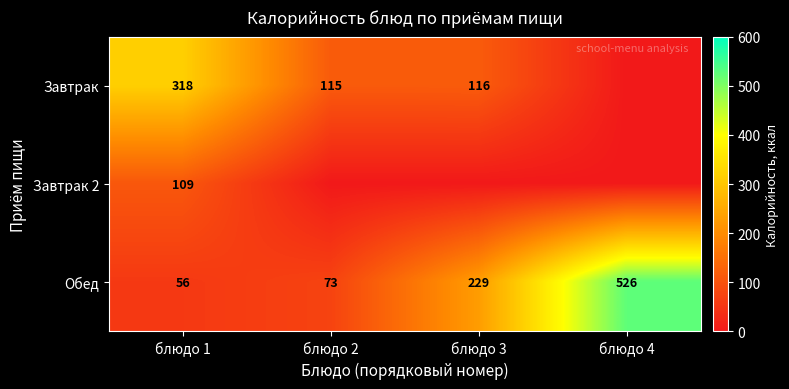

What is the average value of the Обед series?

221